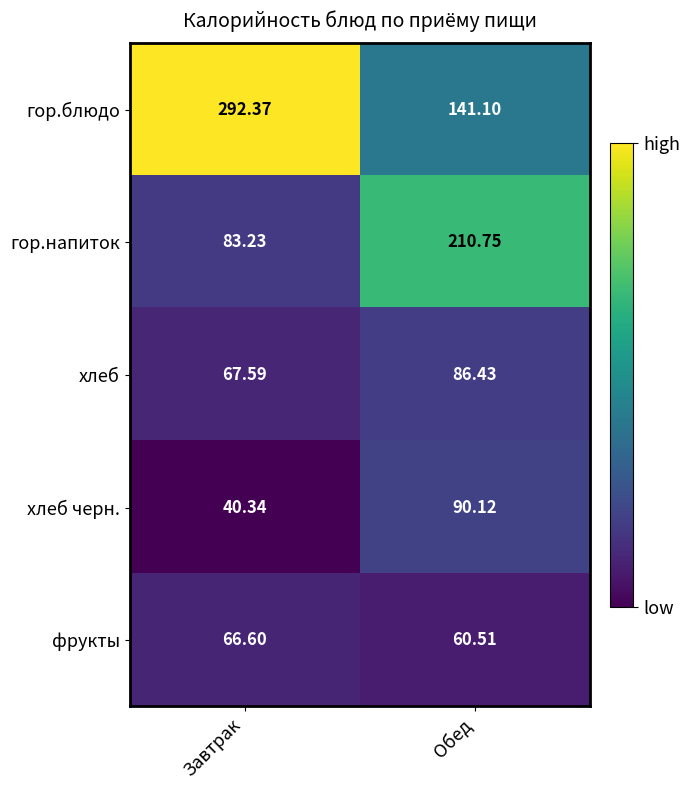

What is the spread (max minus min) of values at Завтрак?

252.0